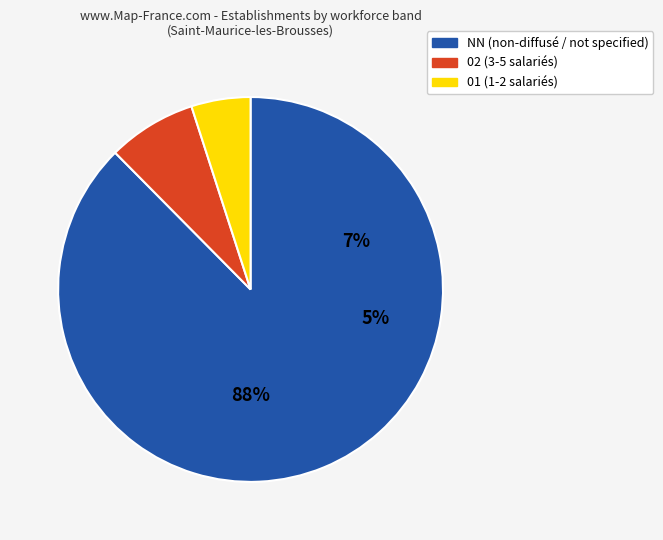

Is there a majority slice in this chart?

Yes